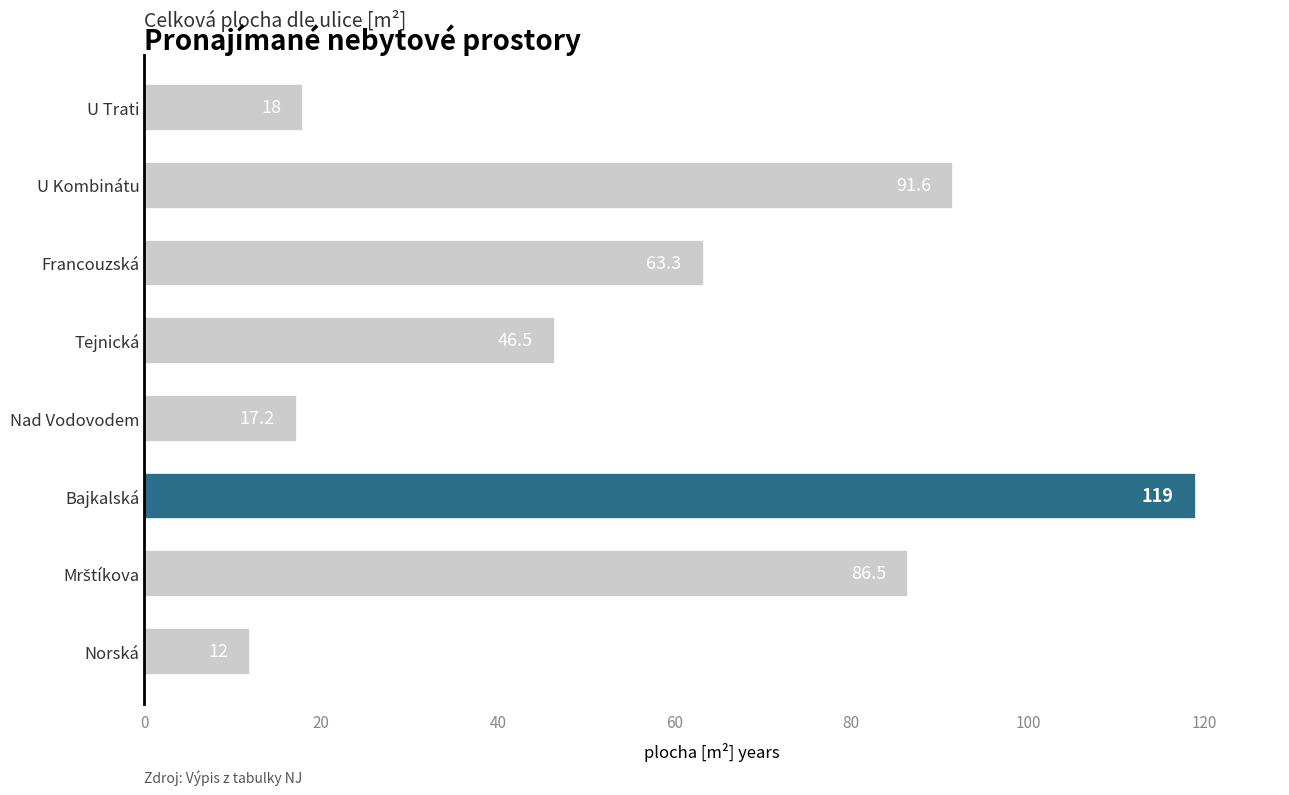

Which category has the lowest value across all series?

Norská